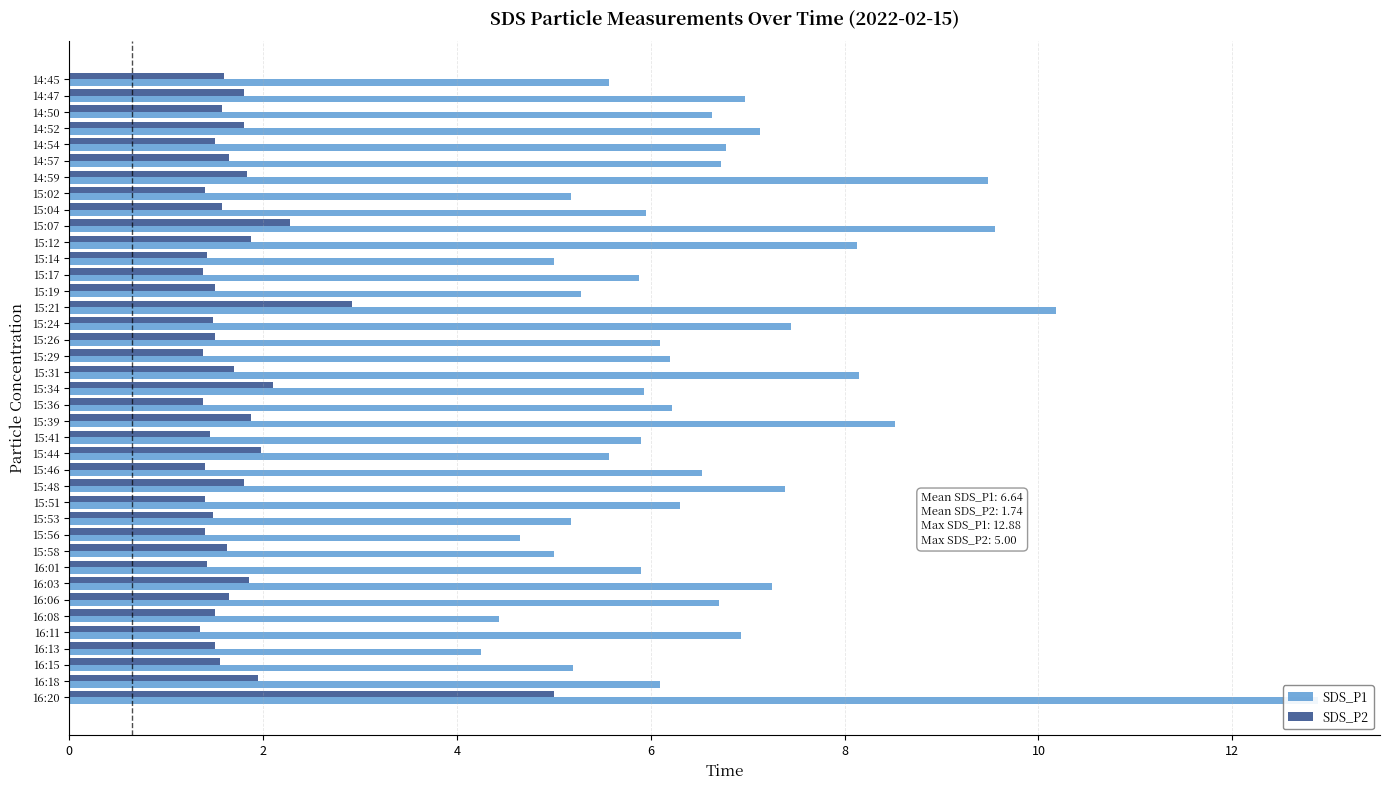

Count the number of data series in this chart.

2